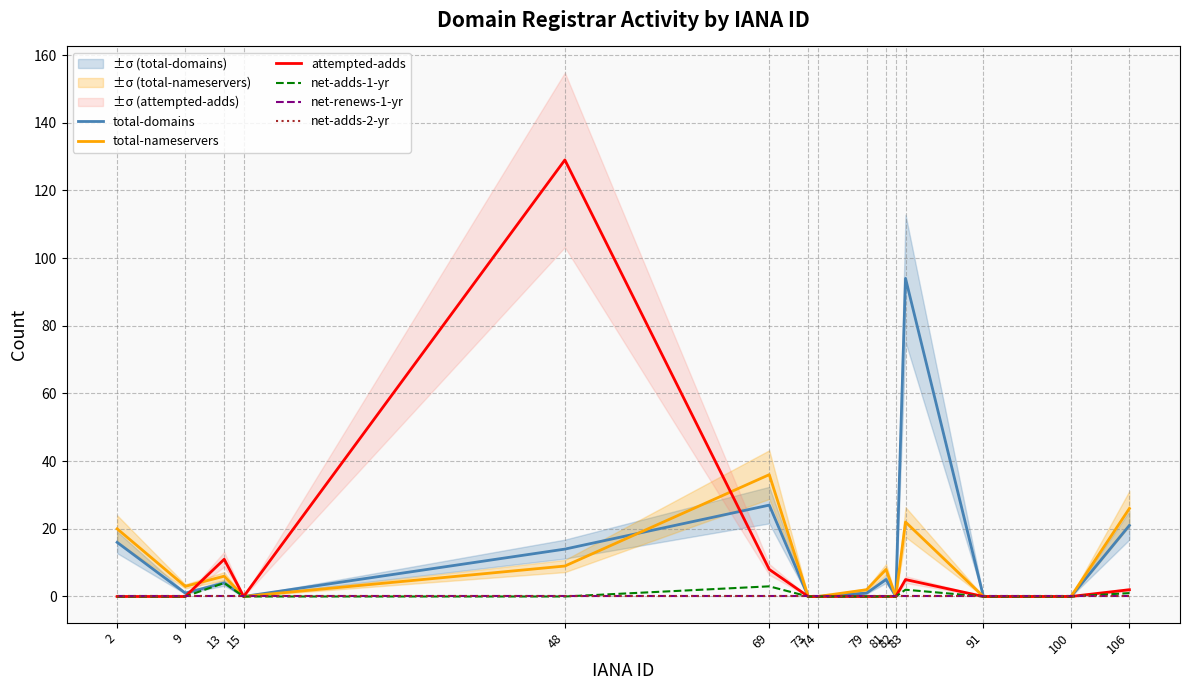

True or false: net-adds-2-yr and net-adds-1-yr cross at least once.

False